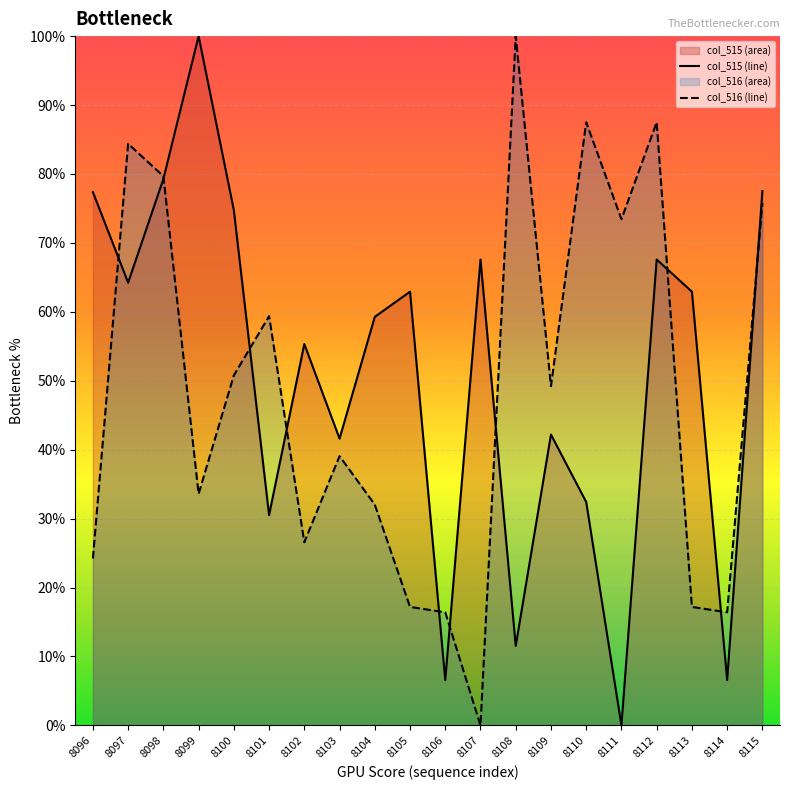

At which category does col_515 reach its first local peak?

8099